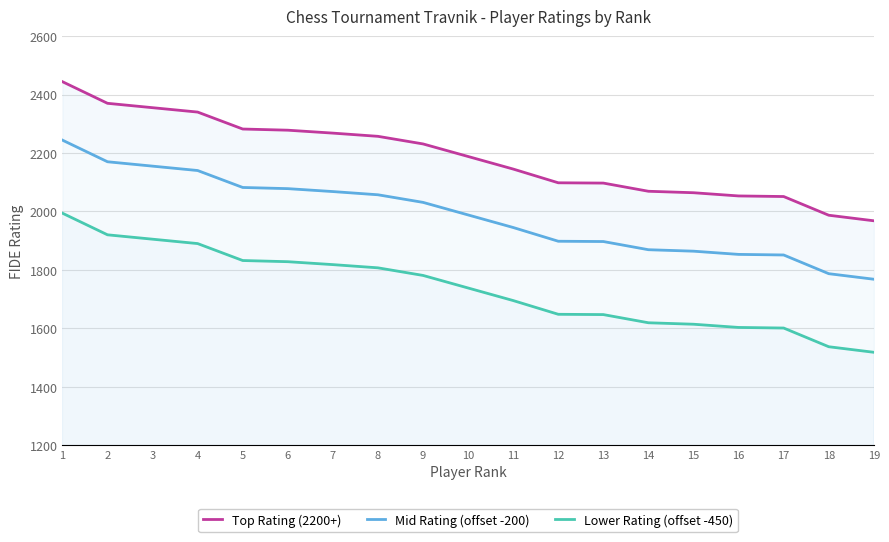

True or false: Top Rating (2200+) and Lower Rating (offset -450) intersect in this chart.

False